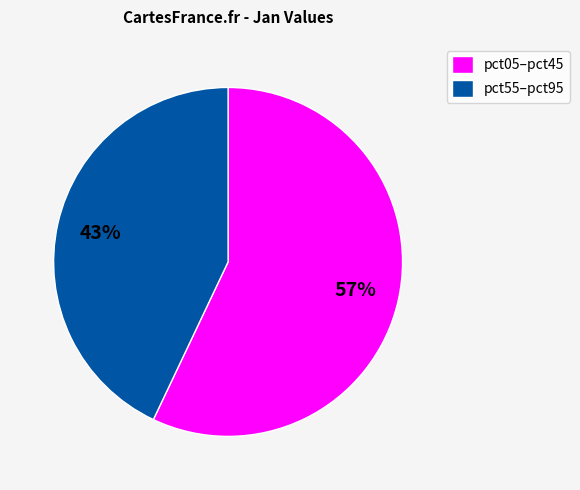

How many slices are in this pie chart?

2